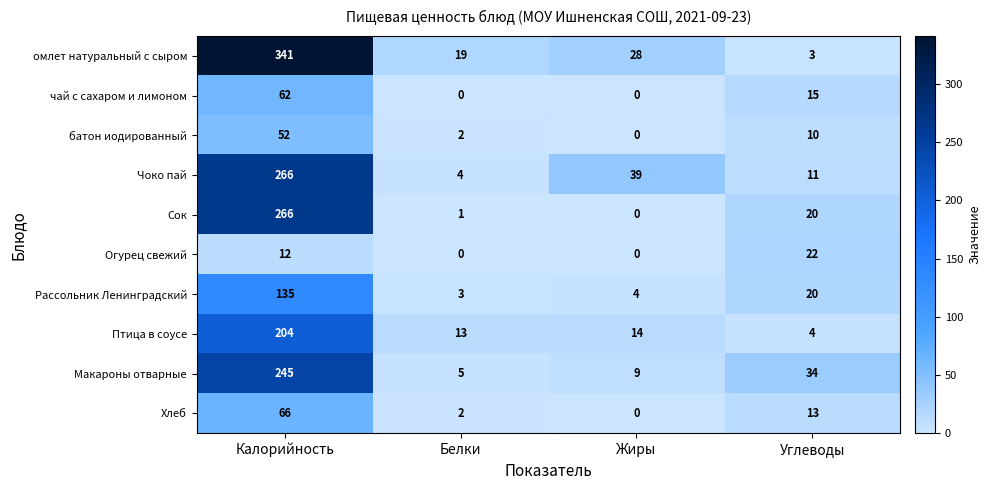

Count the number of categories in the chart.

4